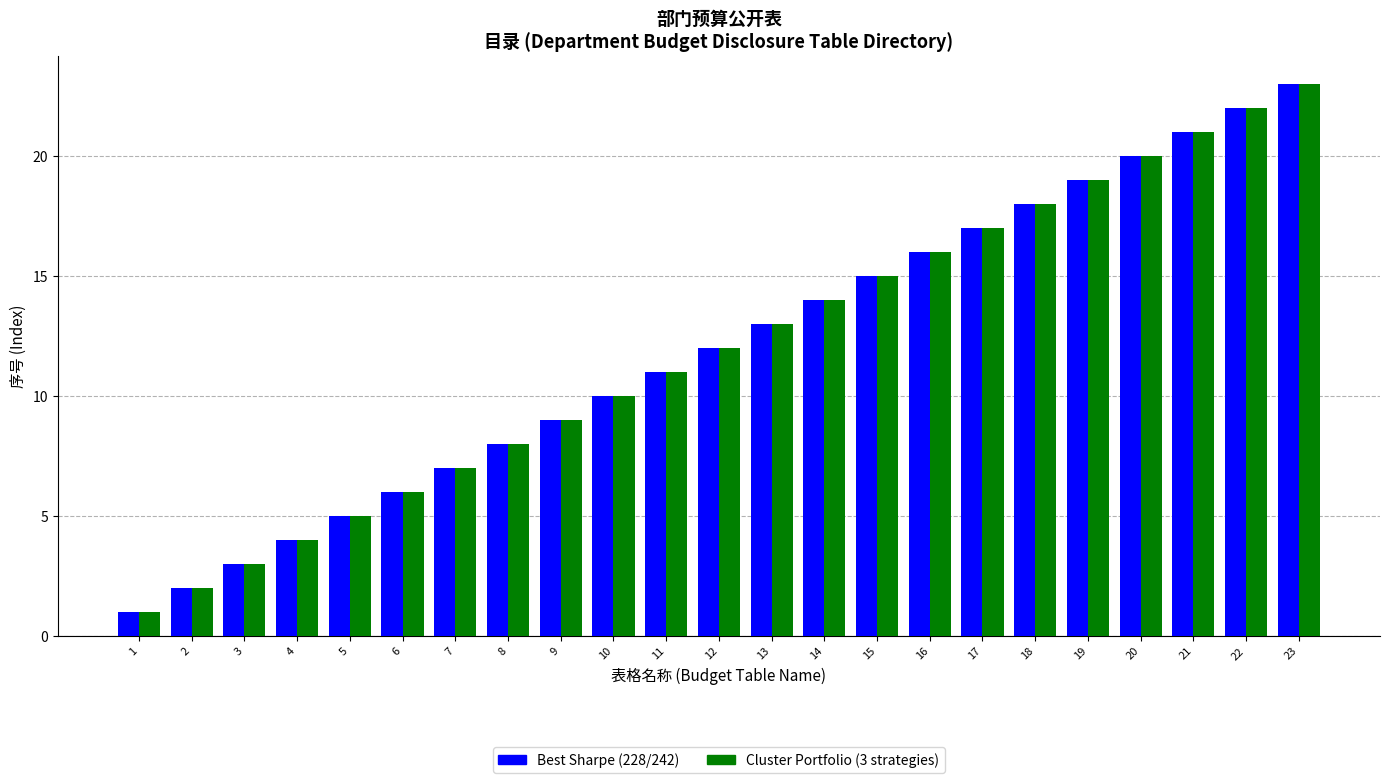

Are the bars horizontal?

No